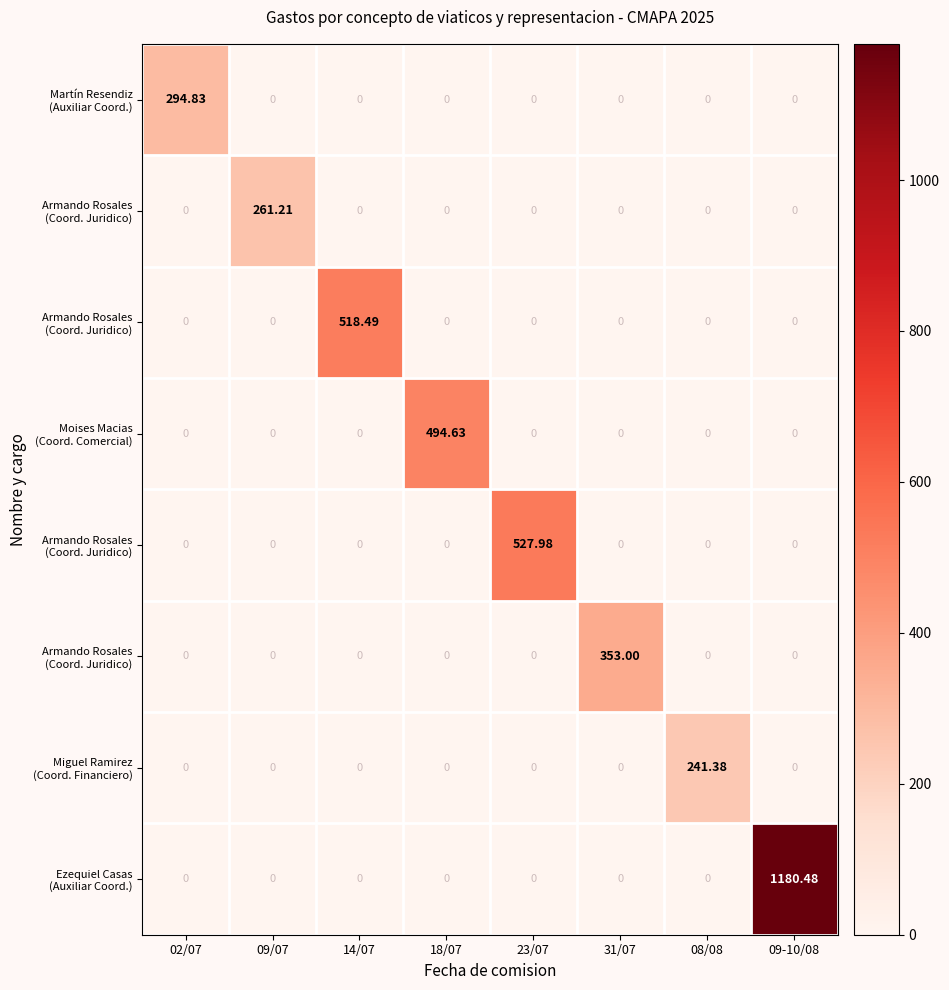

What is the maximum value shown in the chart?

1180.5